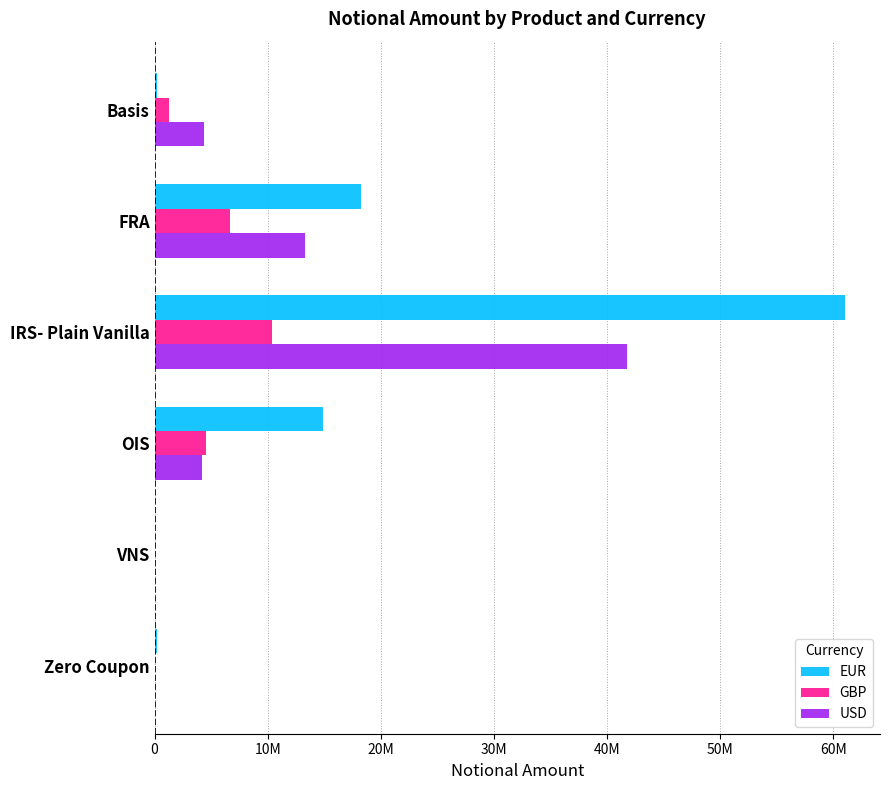

Rank the series by their average value, from highest to lowest.

EUR, USD, GBP